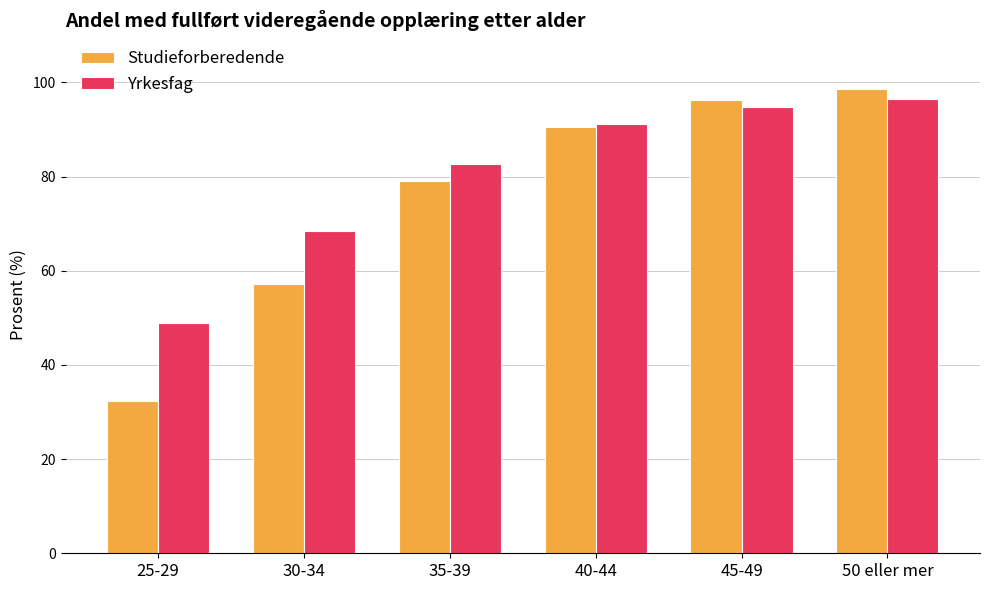

Reading left to right, extract all data points from this chart.

Studieforberedende: 25-29=32.3	30-34=57.2	35-39=79.1	40-44=90.6	45-49=96.3	50 eller mer=98.6
Yrkesfag: 25-29=48.8	30-34=68.4	35-39=82.6	40-44=91.1	45-49=94.7	50 eller mer=96.4